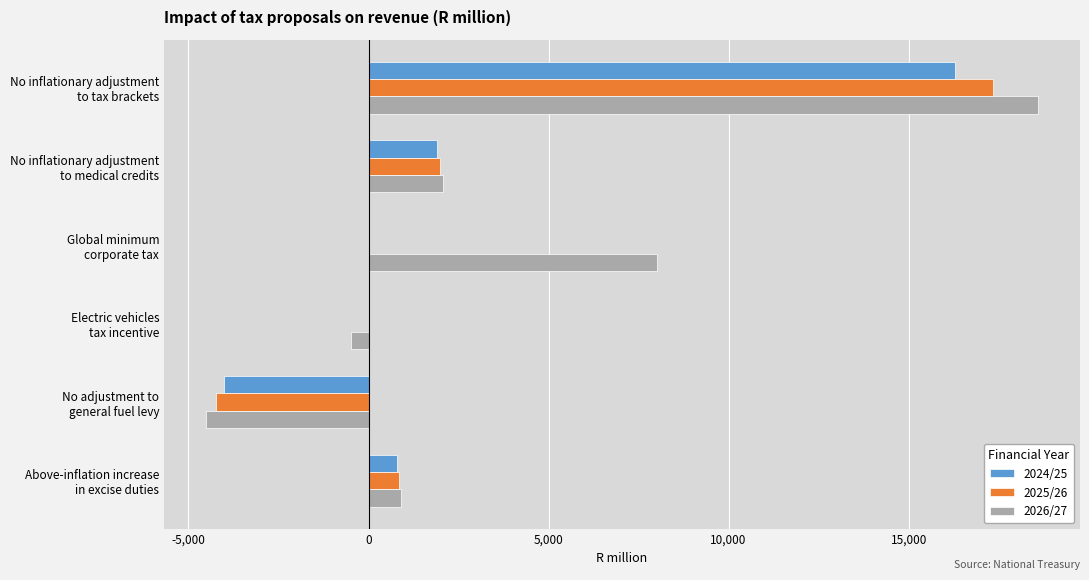

How many data points does each series have?

6